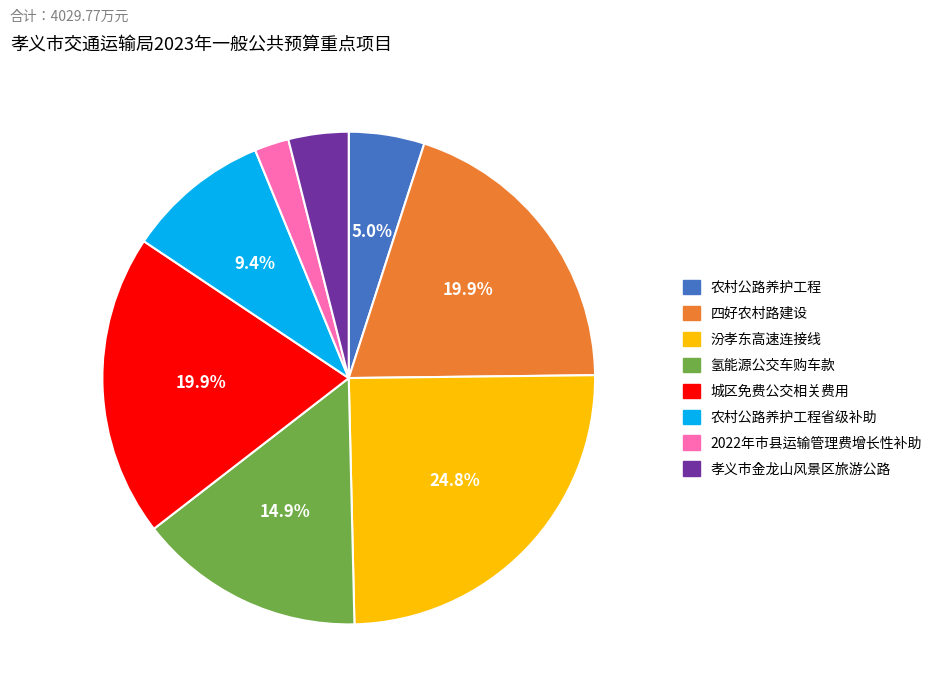

To the nearest percent, what portion does 四好农村路建设 represent?

20%